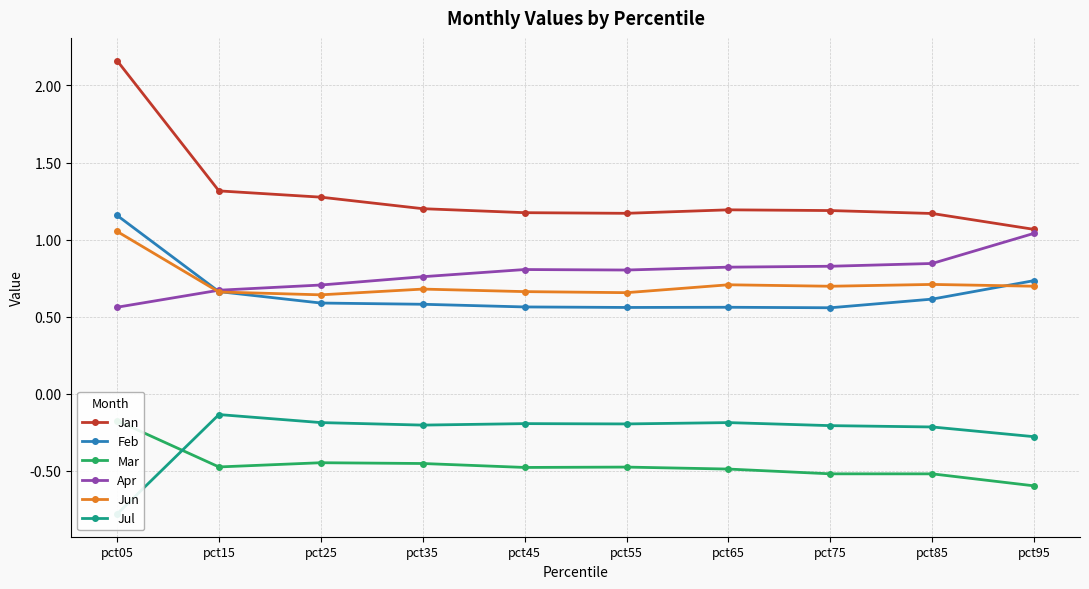

What is the lowest value of the Feb series?

0.6